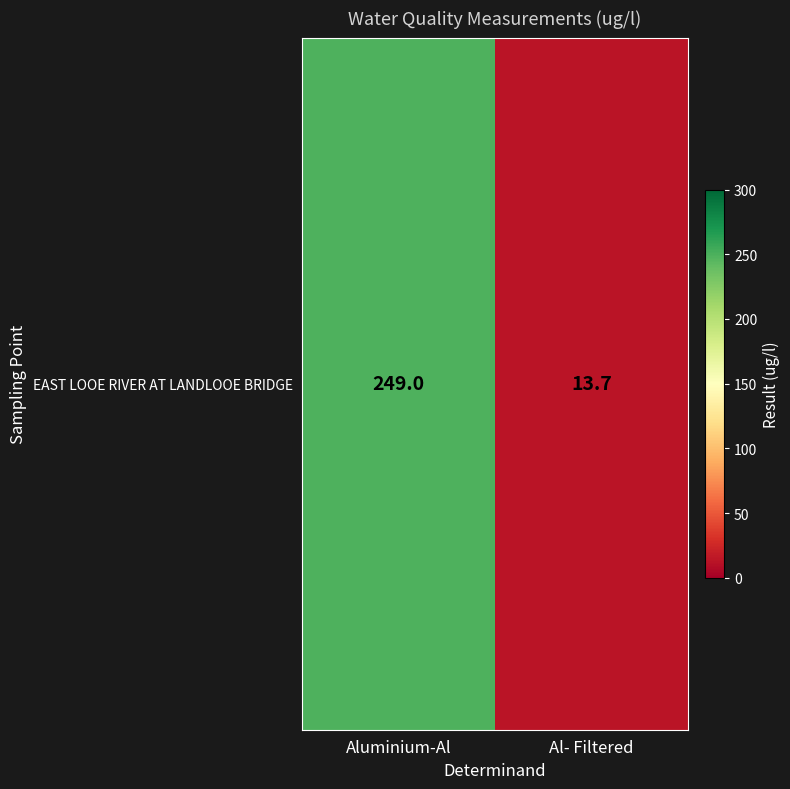

Reading left to right, extract all data points from this chart.

Aluminium-Al=249.0	Al- Filtered=13.7